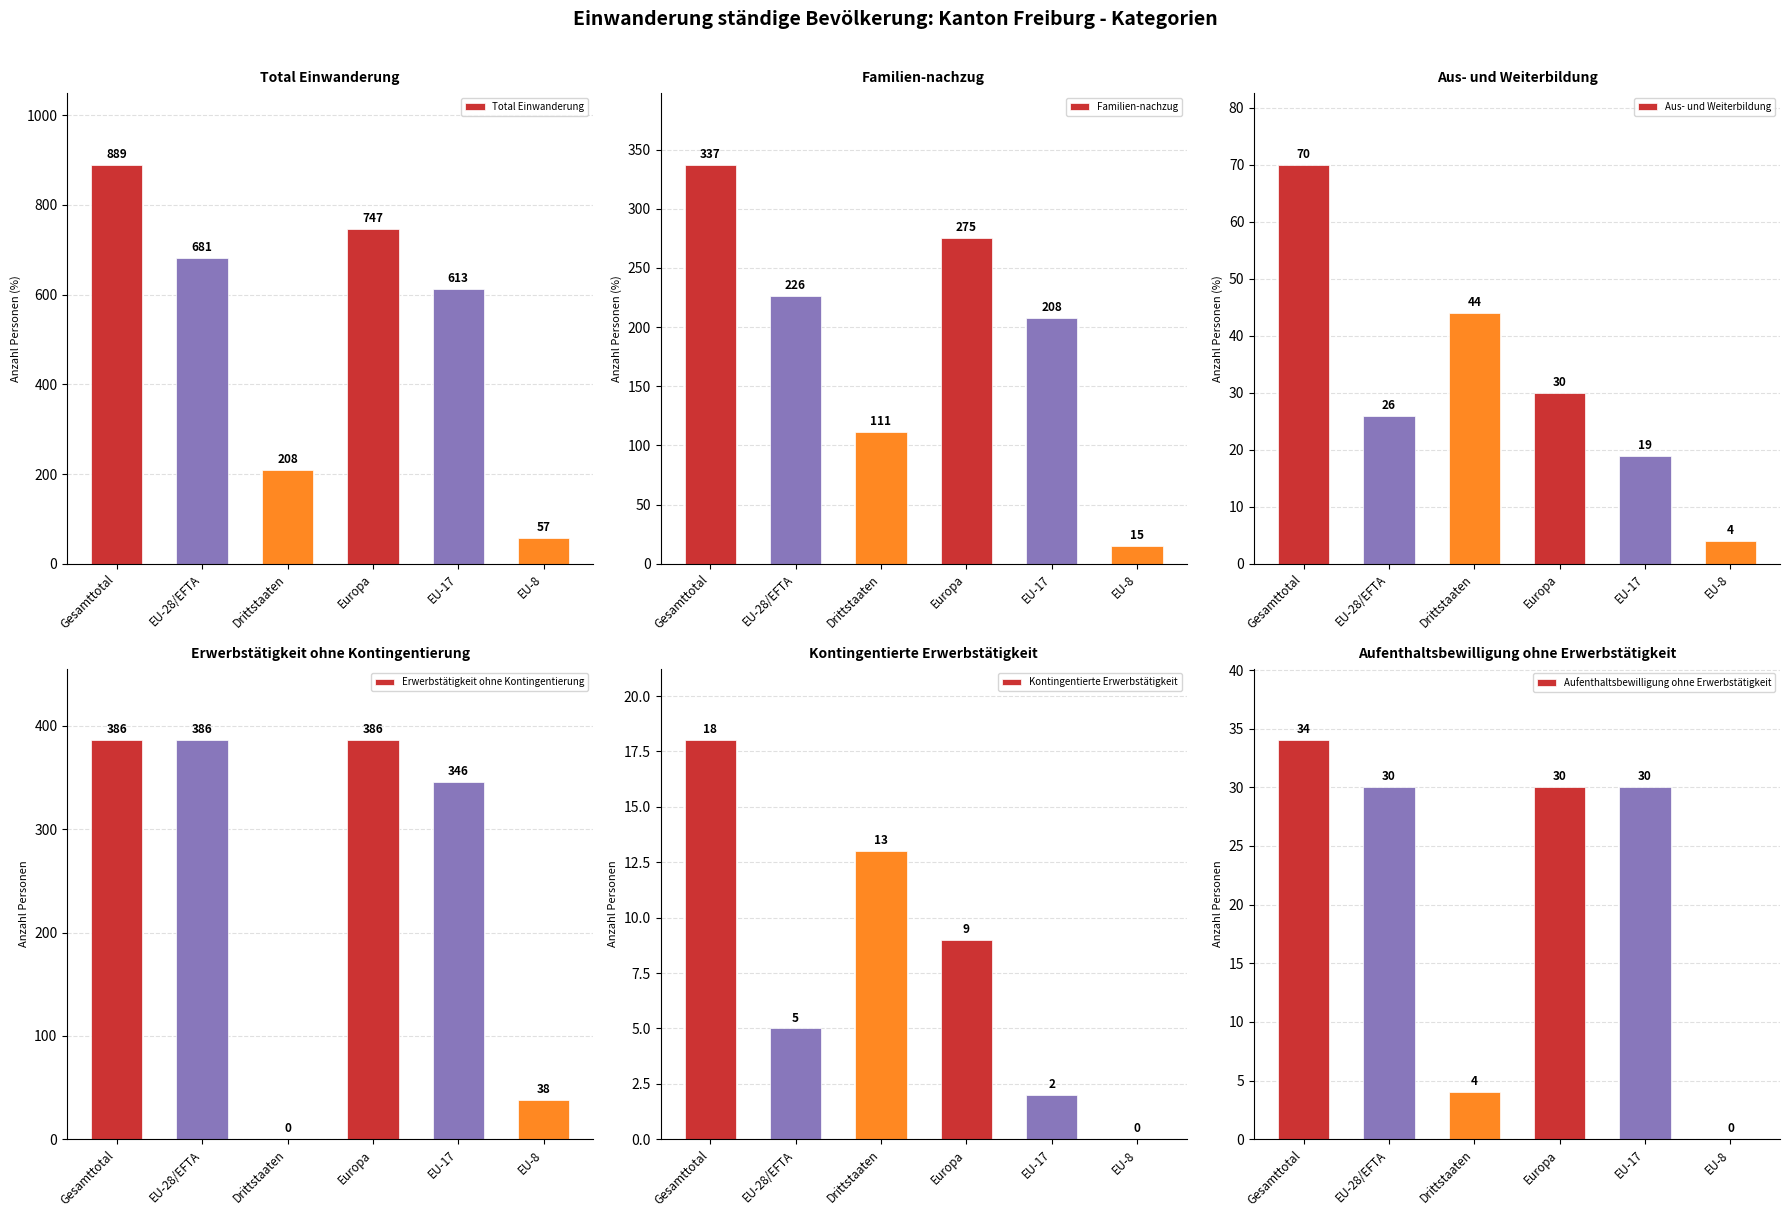

Count the Aufenthaltsbewilligung ohne Erwerbstätigkeit values in the range 4 to 30.

4